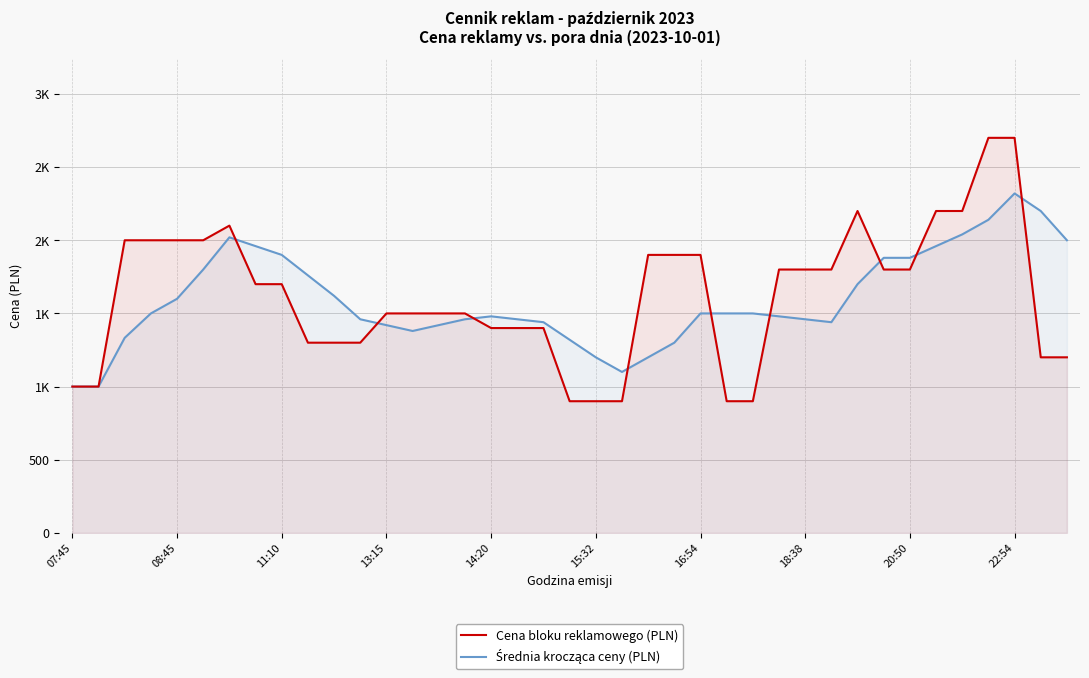

Does the chart have visible grid lines?

Yes